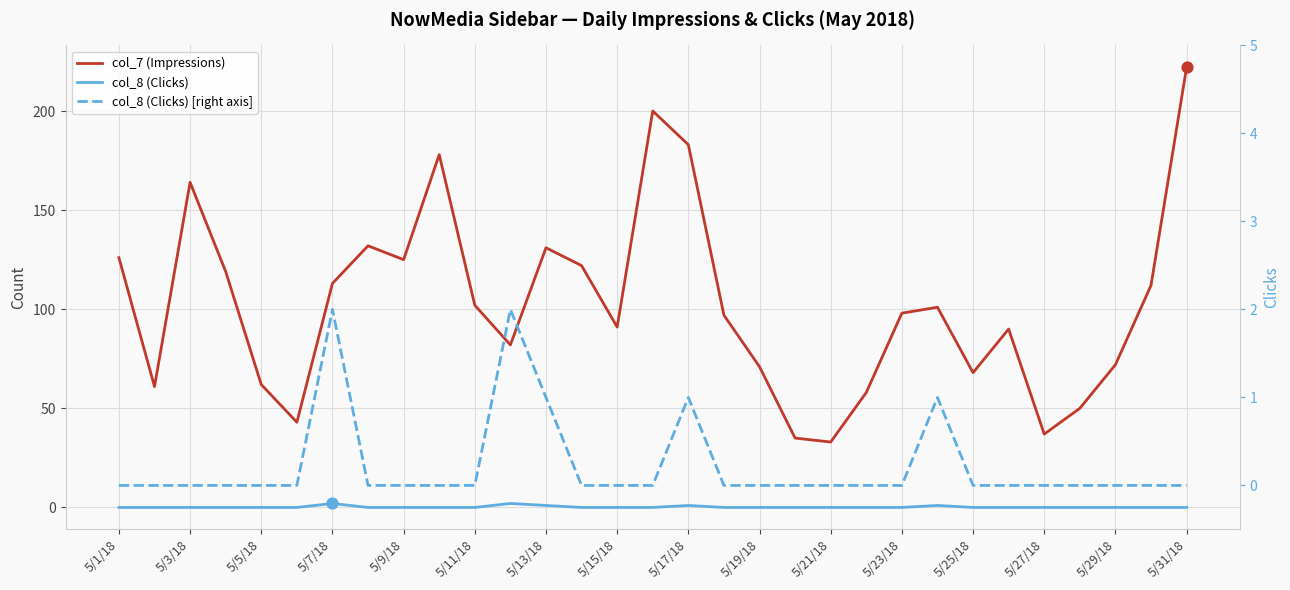

Which series has the largest total across all categories?

col_7 (Impressions)